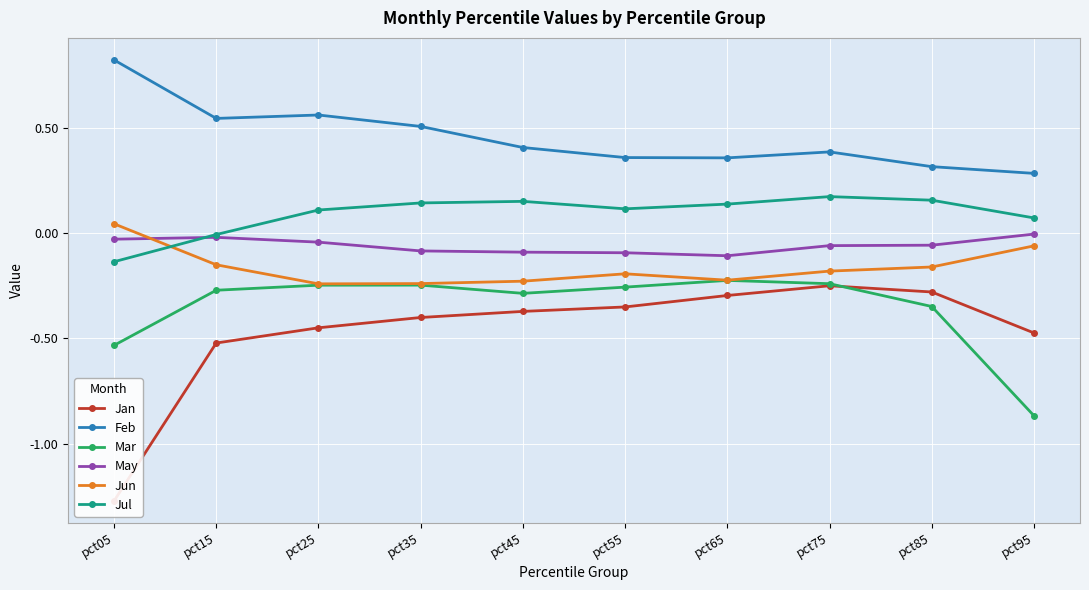

Which series has the largest range (max minus min)?

Jan